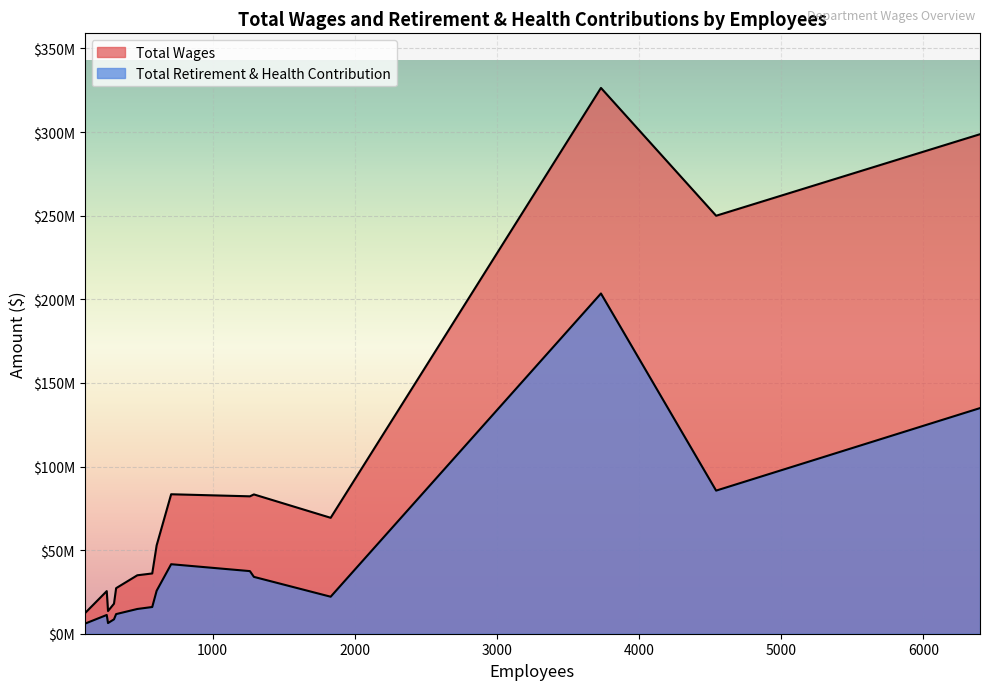

True or false: Total Wages and Total Retirement & Health Contribution intersect in this chart.

False